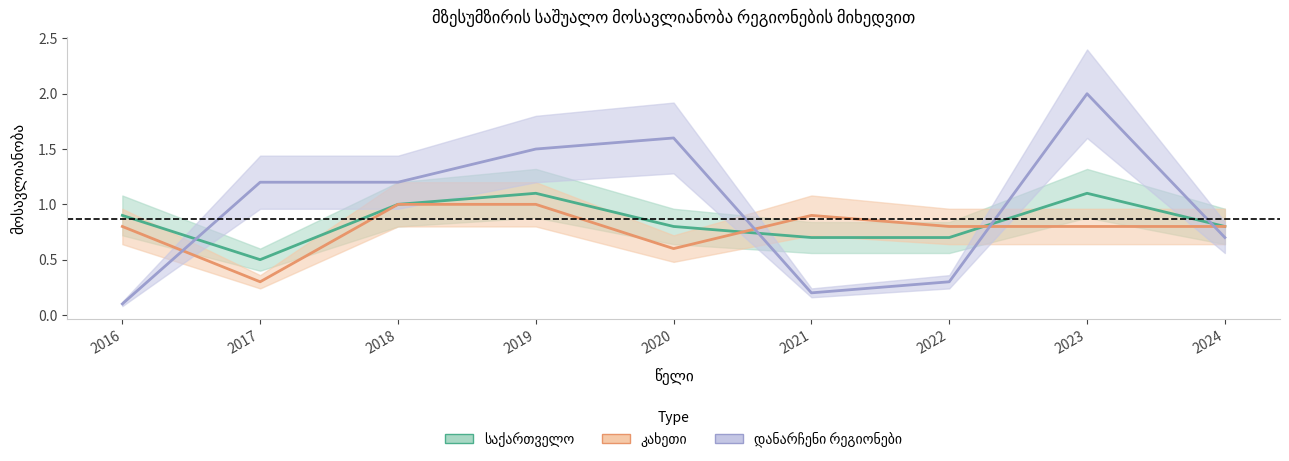

At which label does დანარჩენი რეგიონები reach its peak?

2023